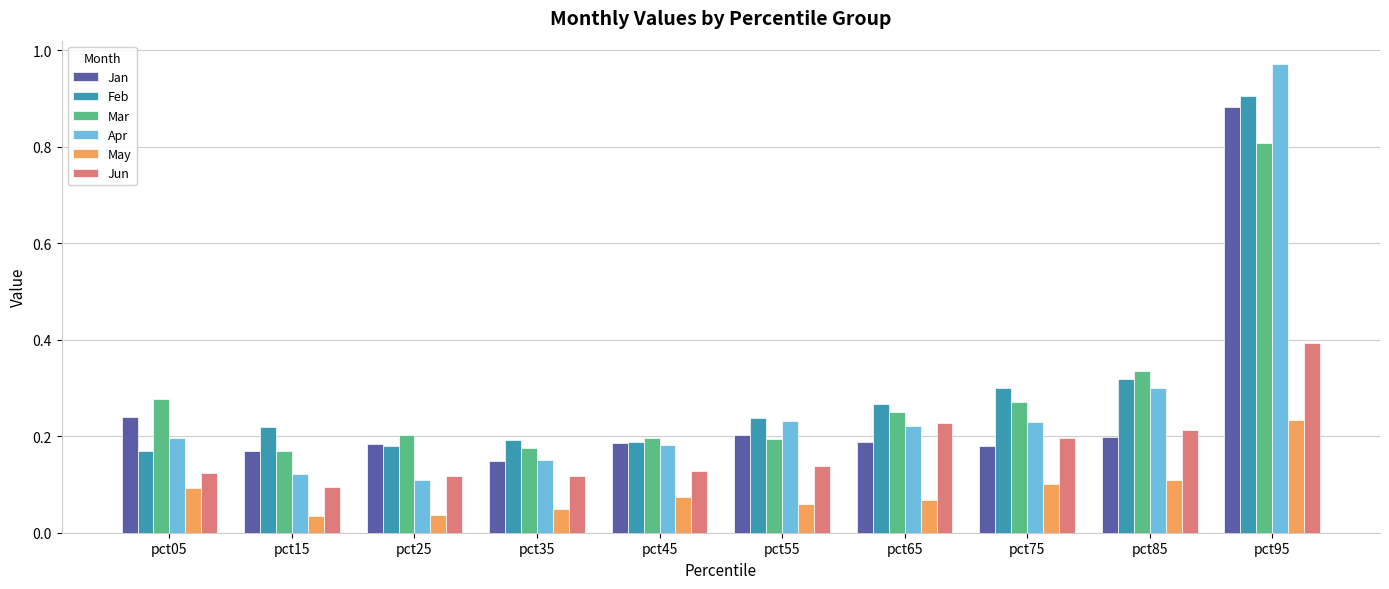

What is the sum of all Apr values?

2.7